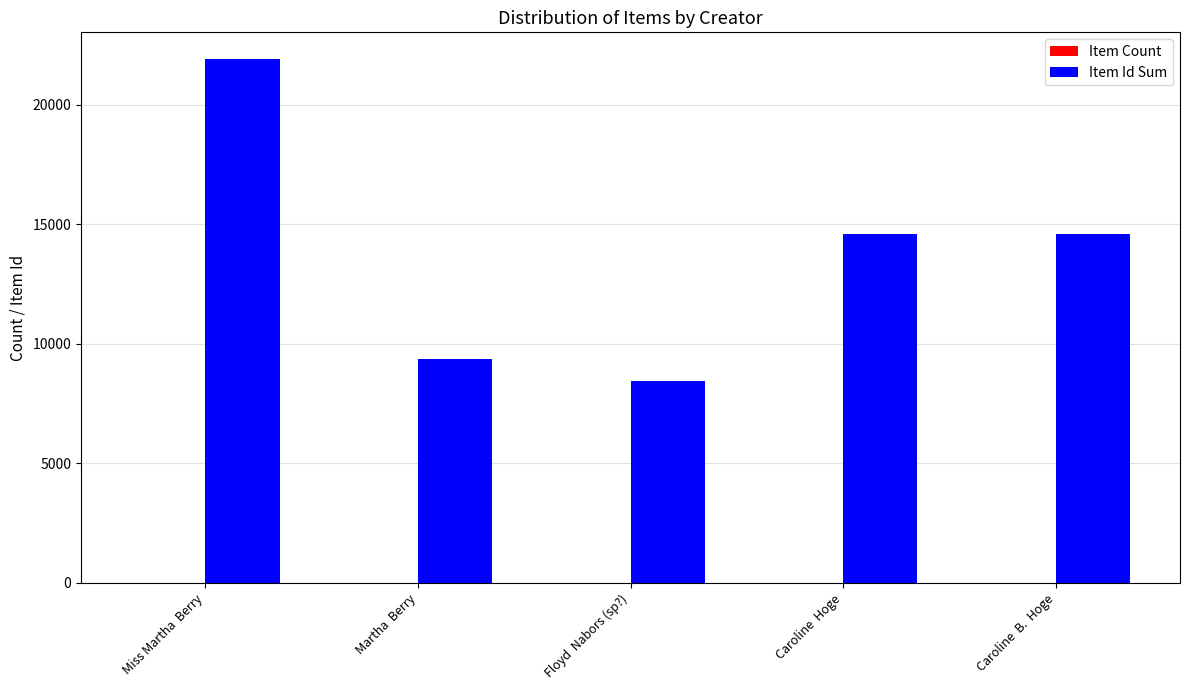

How many series are shown in this chart?

2